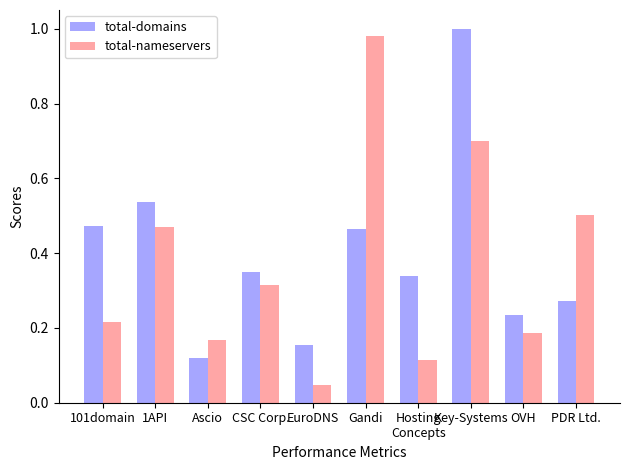

What is the total value across all series at OVH?

0.4